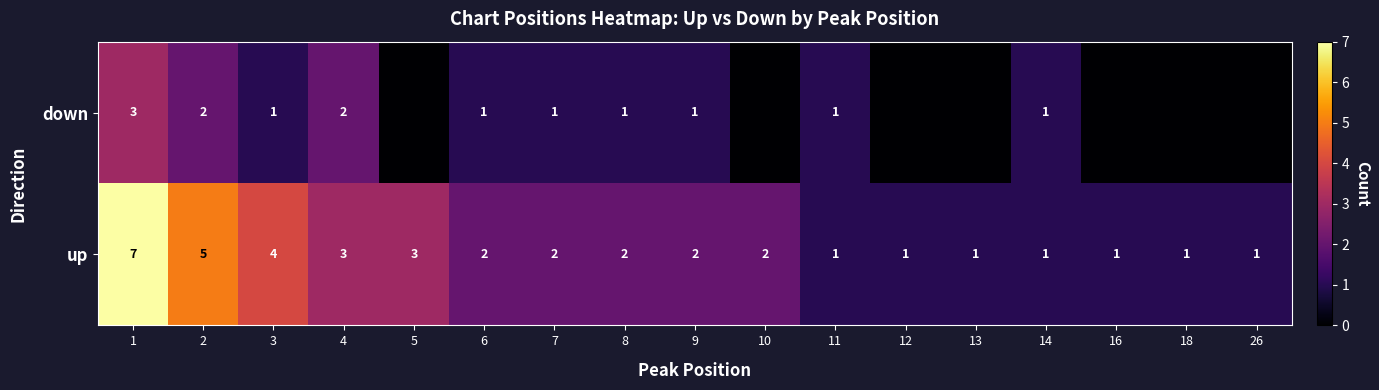

What is the maximum value for up?

7